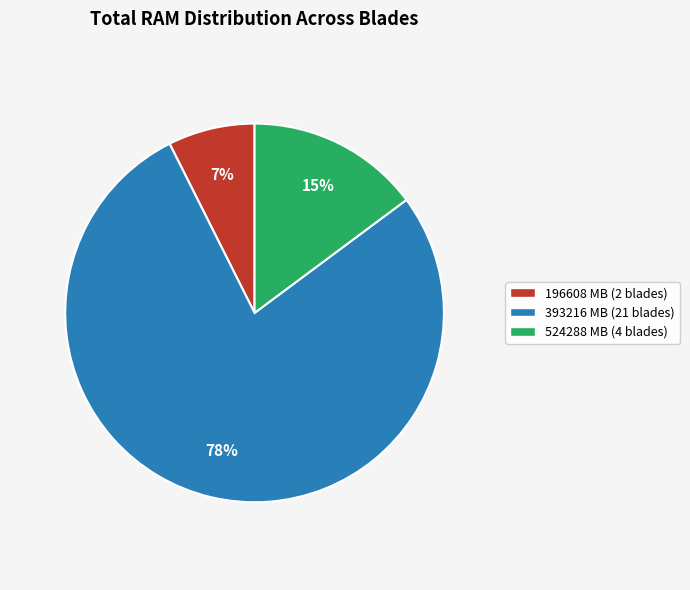

True or false: 393216 MB (21 blades) accounts for 78% of the total.

True